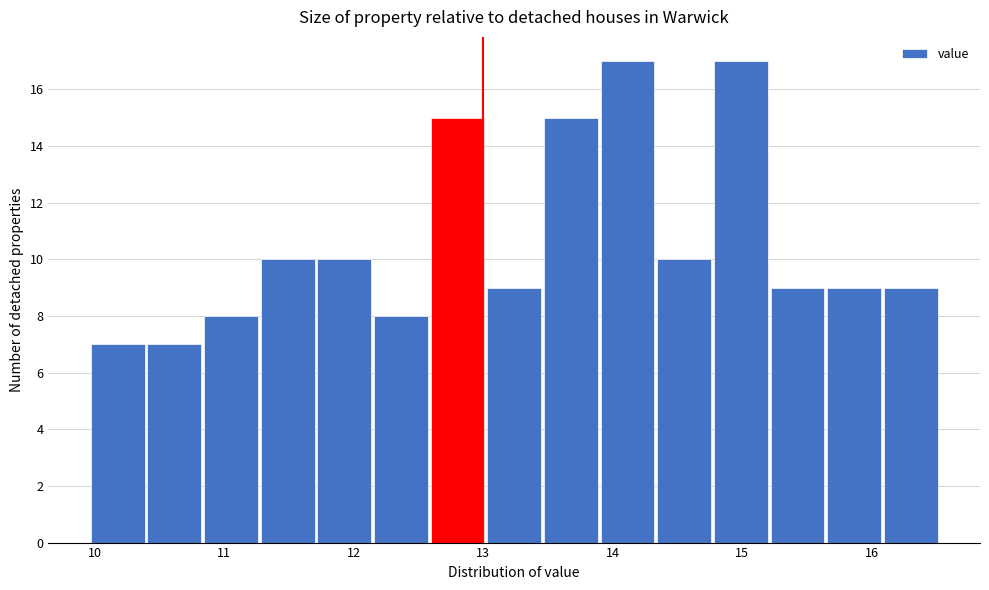

Reading left to right, list every bar in this chart as the range it spans on the x-axis followed by its height. Neither the bar edges nor the heights are printed on the chart, so give them approximately, as read against the axes.

10.0 to 10.4: 7
10.4 to 10.8: 7
10.8 to 11.3: 8
11.3 to 11.7: 10
11.7 to 12.2: 10
12.2 to 12.6: 8
12.6 to 13.0: 15
13.0 to 13.5: 9
13.5 to 13.9: 15
13.9 to 14.3: 17
14.3 to 14.8: 10
14.8 to 15.2: 17
15.2 to 15.7: 9
15.7 to 16.1: 9
16.1 to 16.5: 9